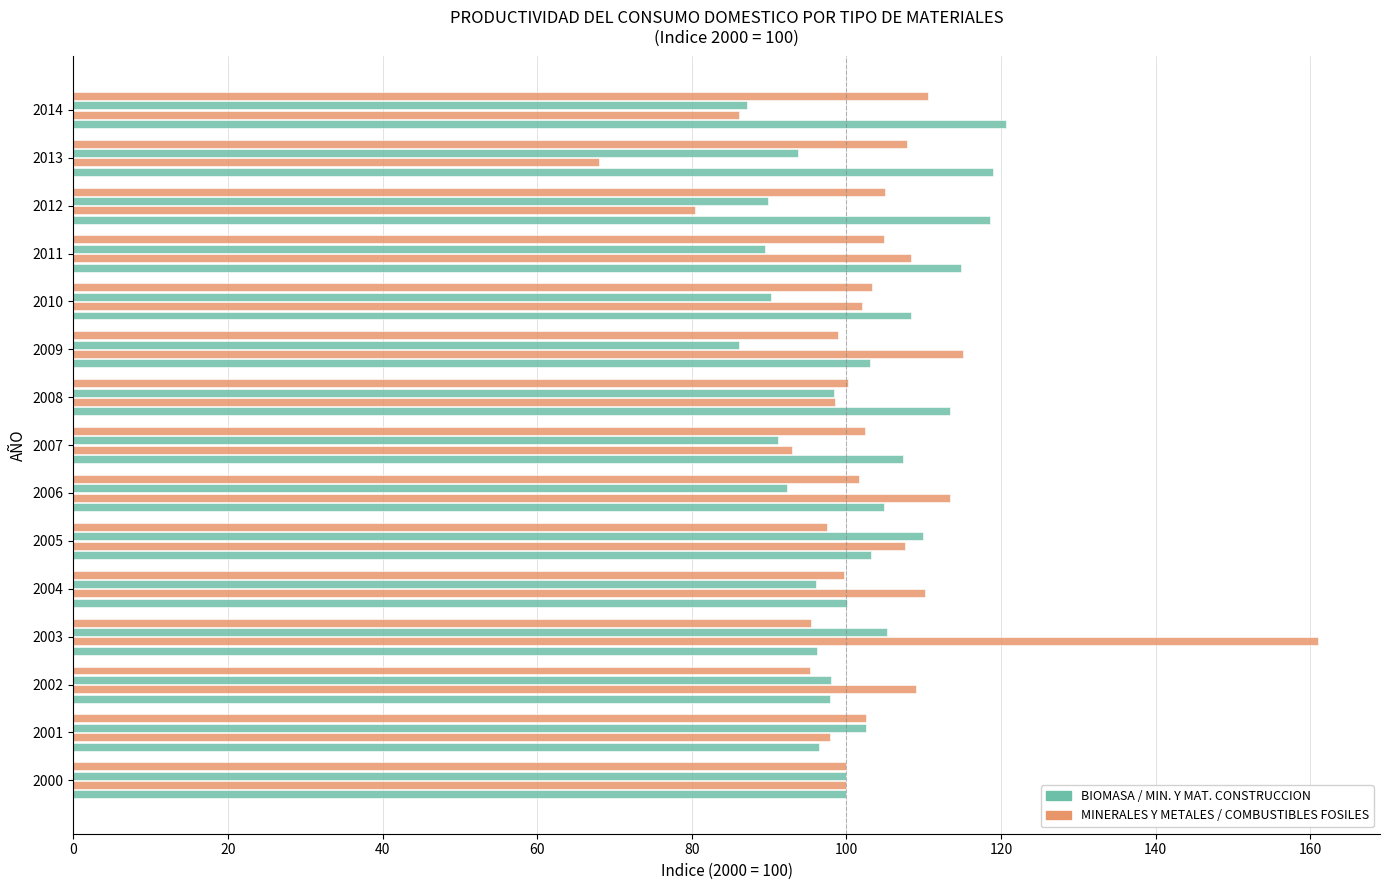

How many series are shown in this chart?

4